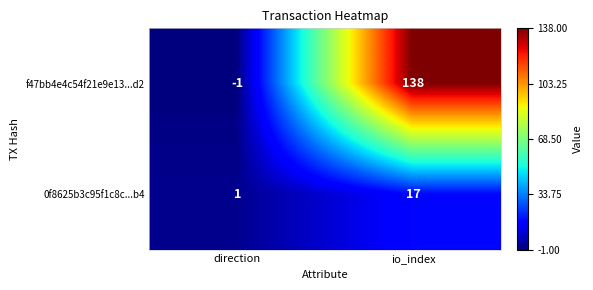

What is the smallest value displayed?

-1